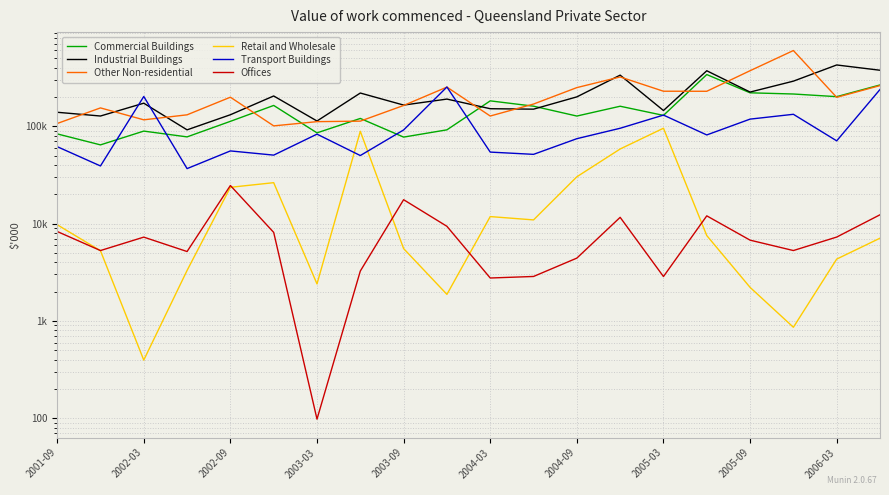

What is the value of the Retail and Wholesale point at the 11th from the left?

11797